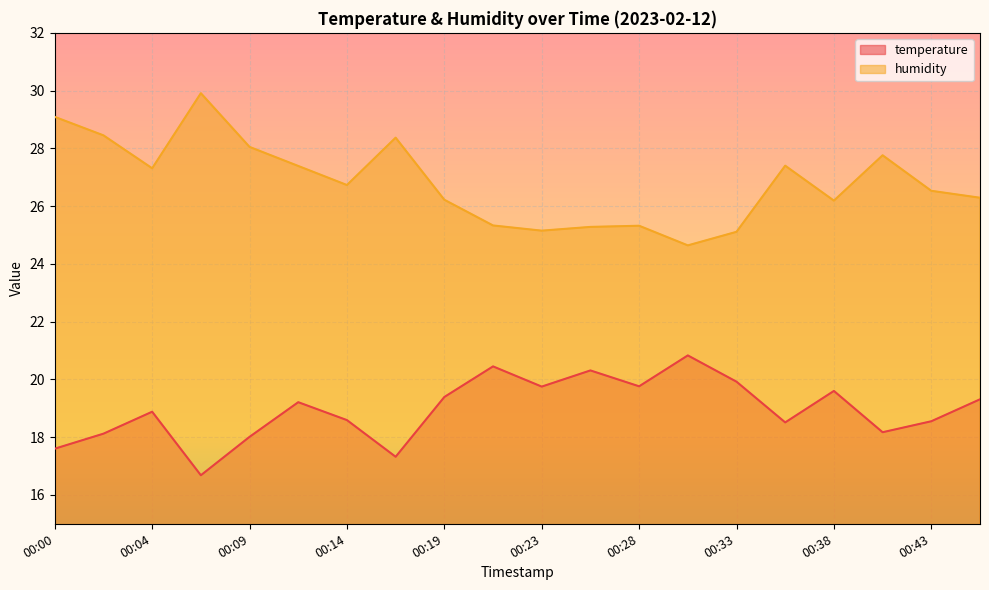

Which series changed the most between 00:02 and 00:40?

humidity